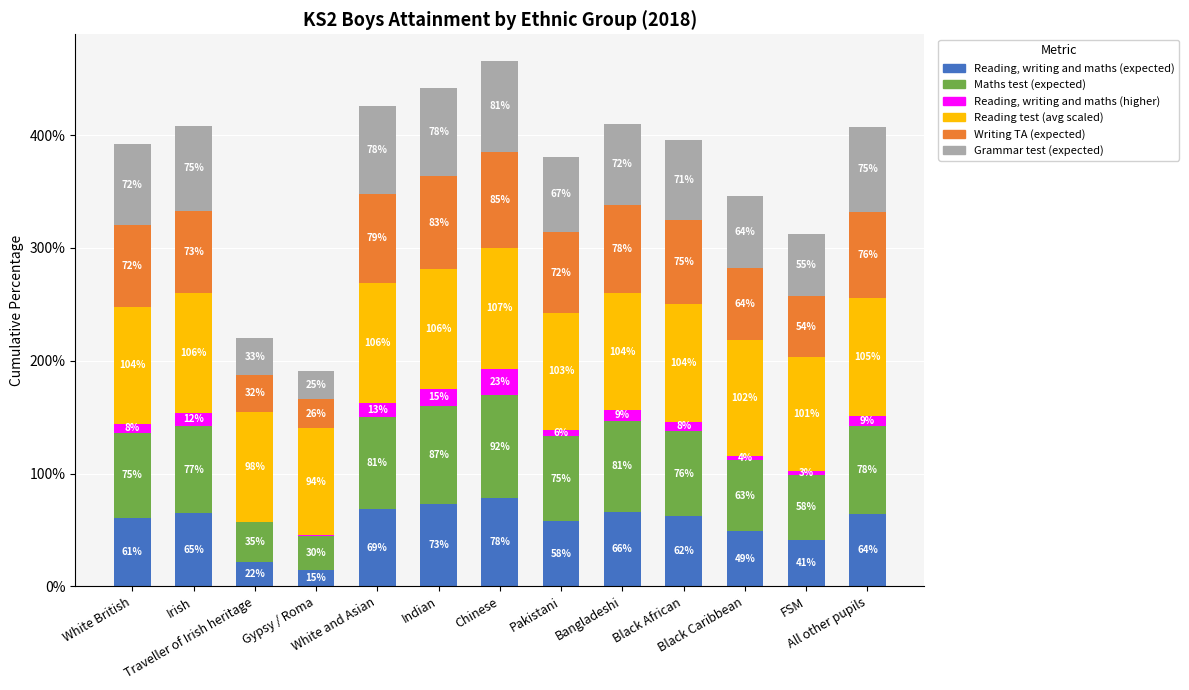

What is the maximum value for Reading, writing and maths (expected)?

78